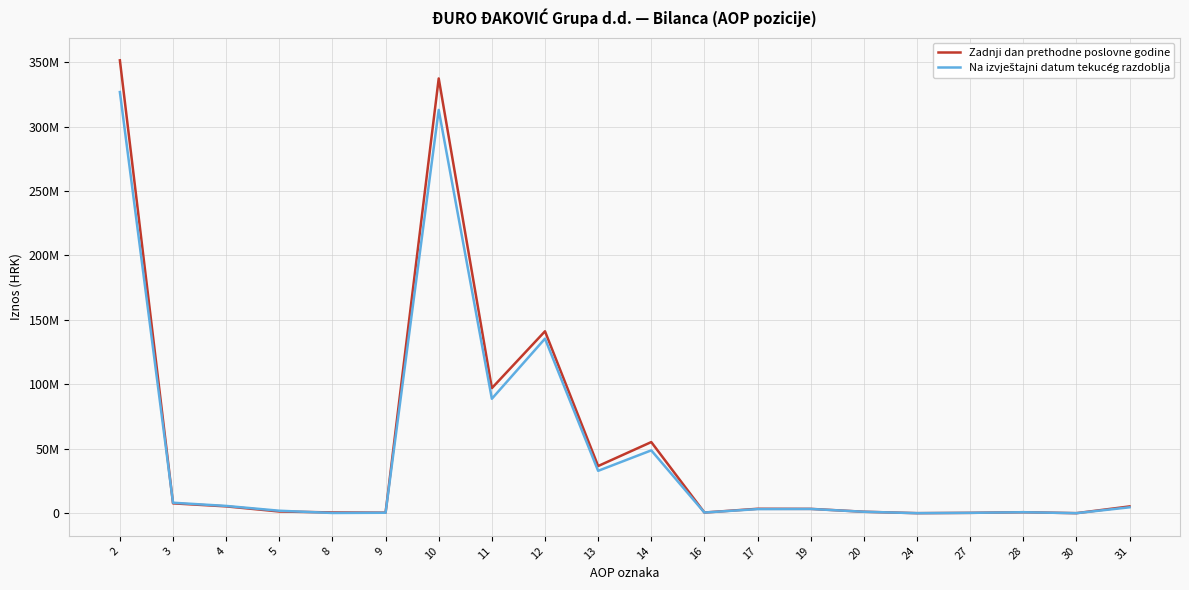

Reading right to left, transcribe all the data shown in this chart.

Zadnji dan prethodne poslovne godine: 31=5263122	30=33918	28=788120	27=280506	24=37158	20=1139702	19=3370507	17=3435110	16=530727	14=55197509	13=36601320	12=141153002	11=97038394	10=337326569	9=422866	8=596986	5=1329312	4=5303196	3=7652360	2=351381753
Na izvještajni datum tekućeg razdoblja: 31=4584496	30=36140	28=773550	27=284181	24=37158	20=1131029	19=3302781	17=3196486	16=528320	14=48761170	13=32885939	12=135433386	11=88798725	10=312906807	9=370815	8=186563	5=1924241	4=5651012	3=8132631	2=326754963